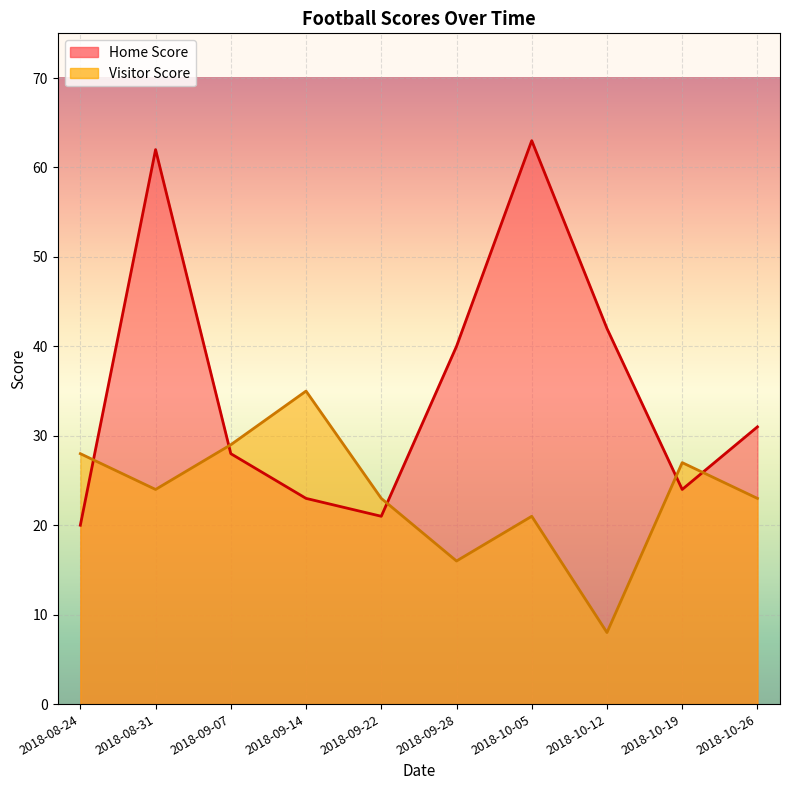

What is the sum of all Home Score values?

354